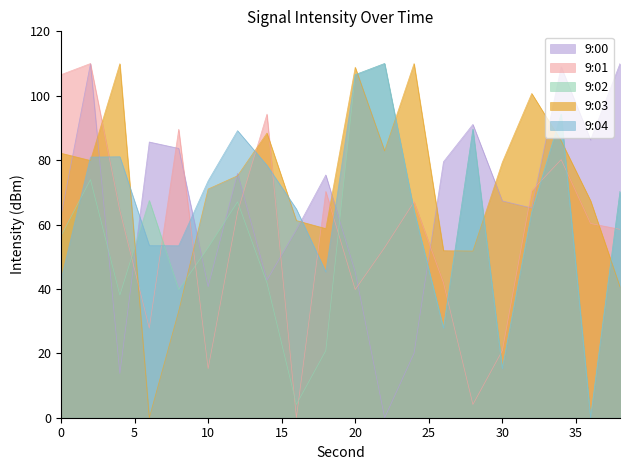

What is the difference between the second highest and second lowest values in the 9:04 series?

91.3